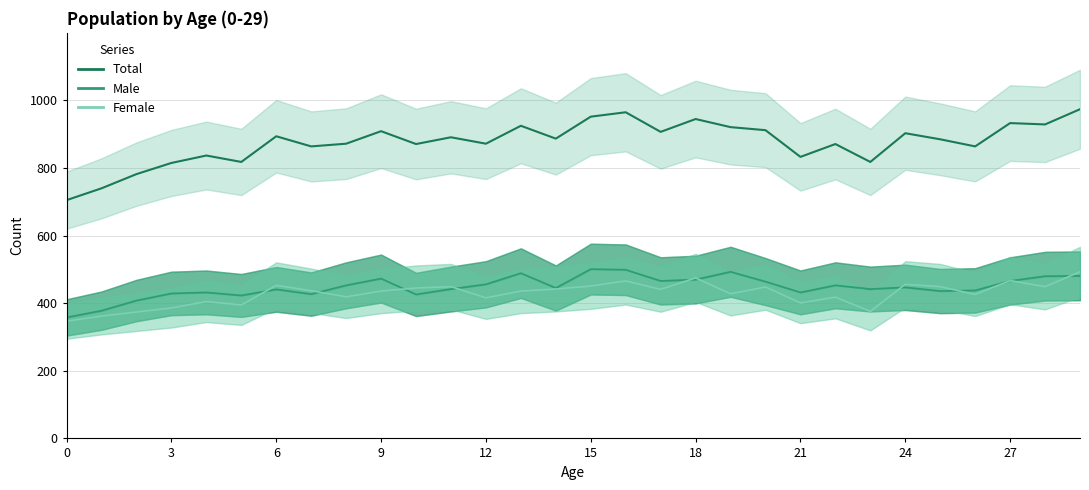

How many values in the Total series are below 887?

15